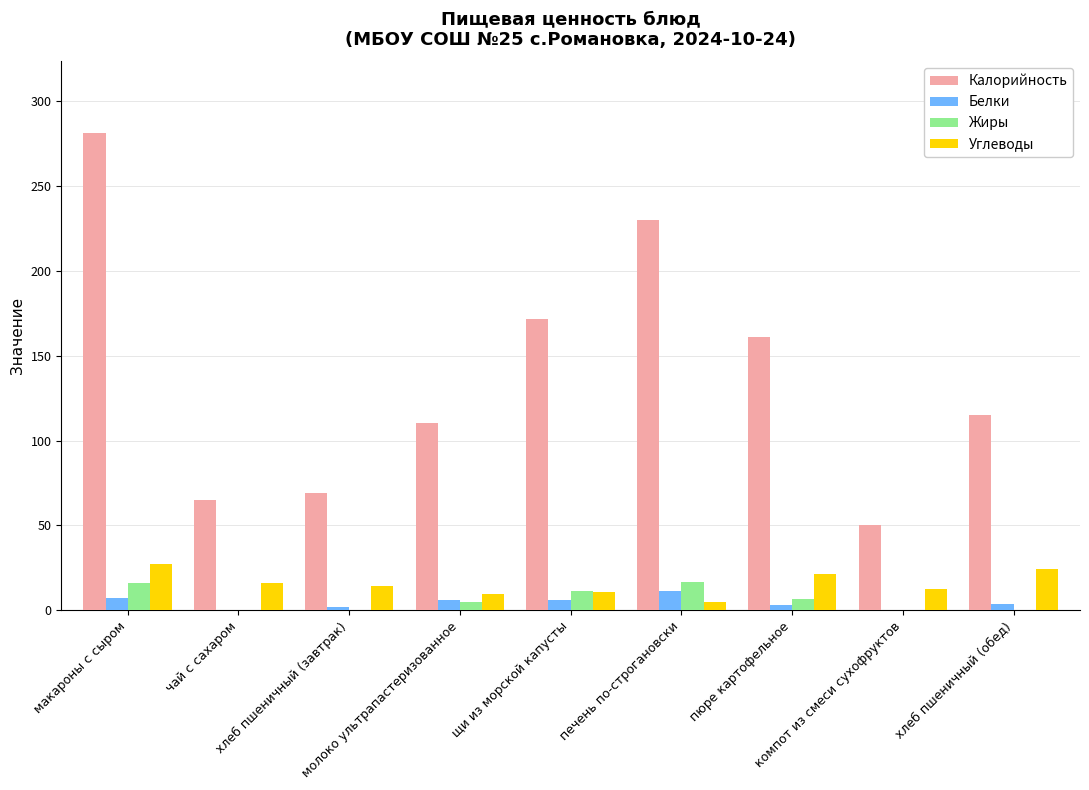

What is the sum of all Жиры values?

57.0